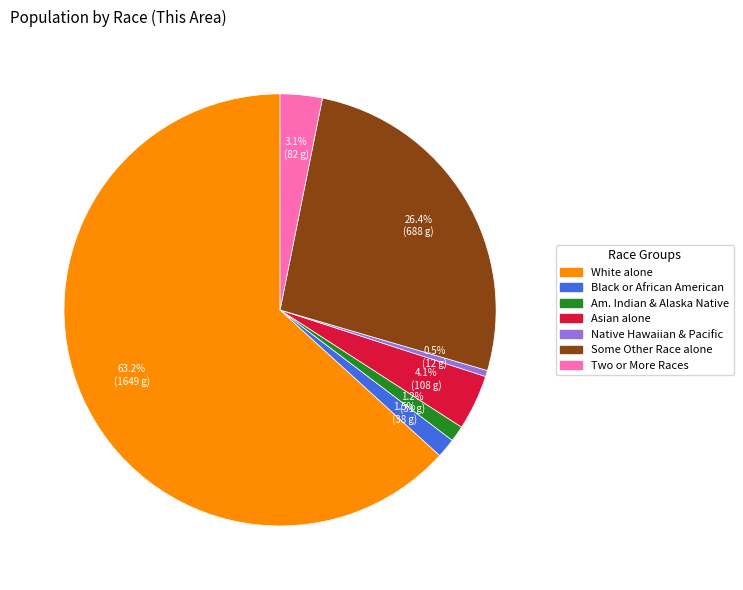

Is there any slice that represents more than half of the pie?

Yes